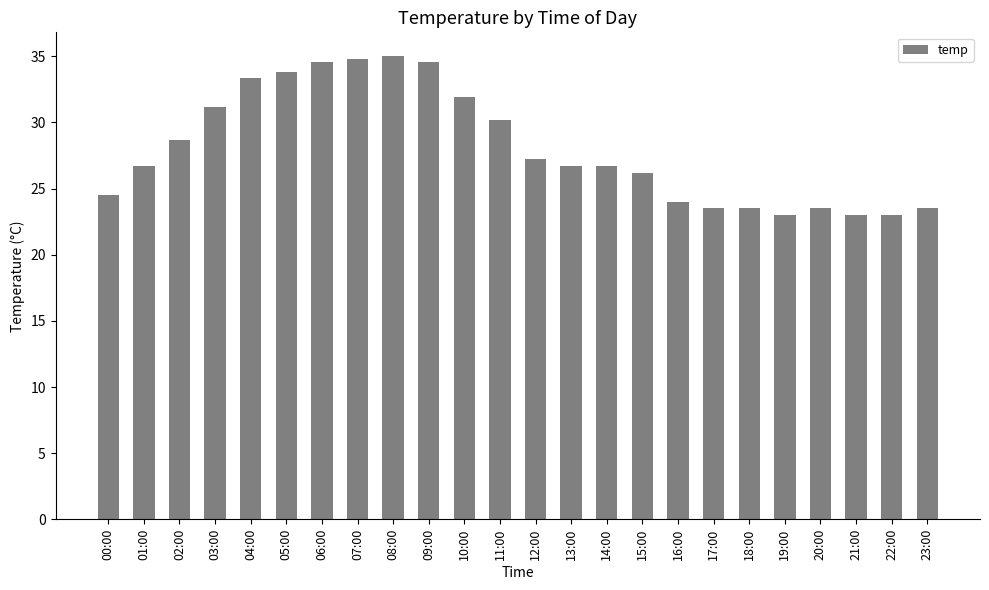

What is the smallest value displayed?

23.0